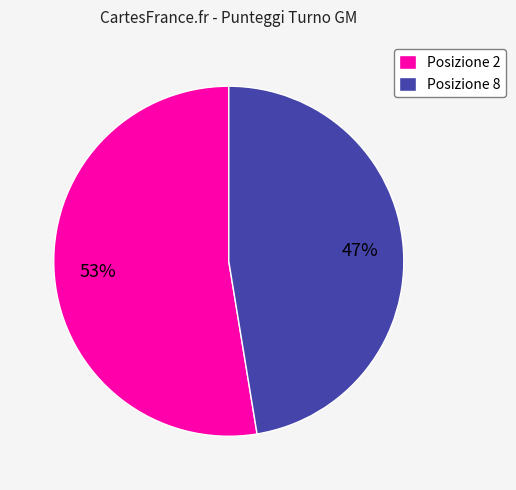

Combined, do Posizione 2 and Posizione 8 account for over 50%?

Yes